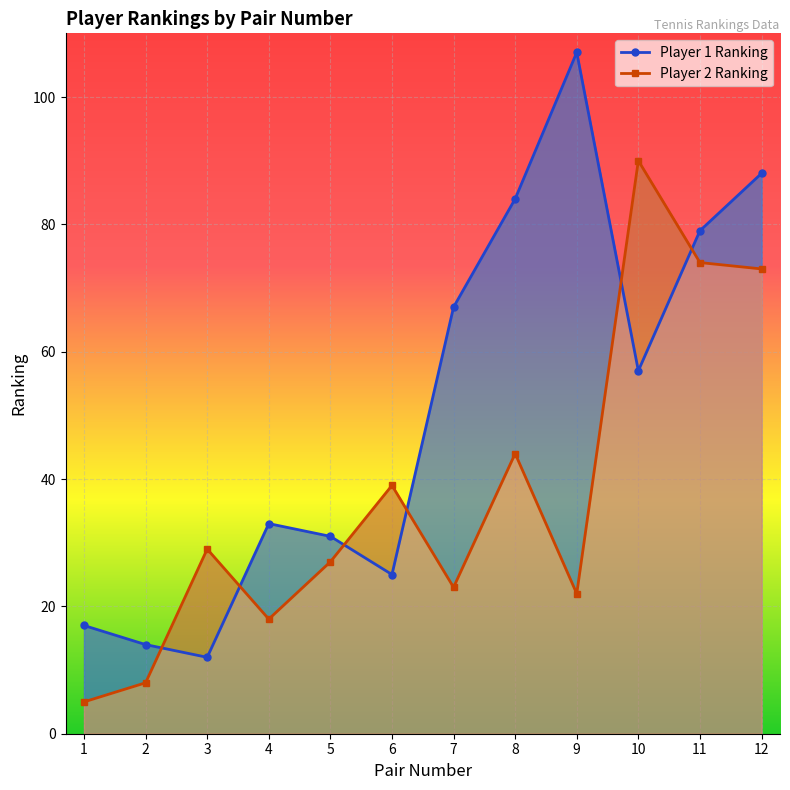

Reading right to left, what are all the values shown in this chart?

Player 1 Ranking: 12=88	11=79	10=57	9=107	8=84	7=67	6=25	5=31	4=33	3=12	2=14	1=17
Player 2 Ranking: 12=73	11=74	10=90	9=22	8=44	7=23	6=39	5=27	4=18	3=29	2=8	1=5